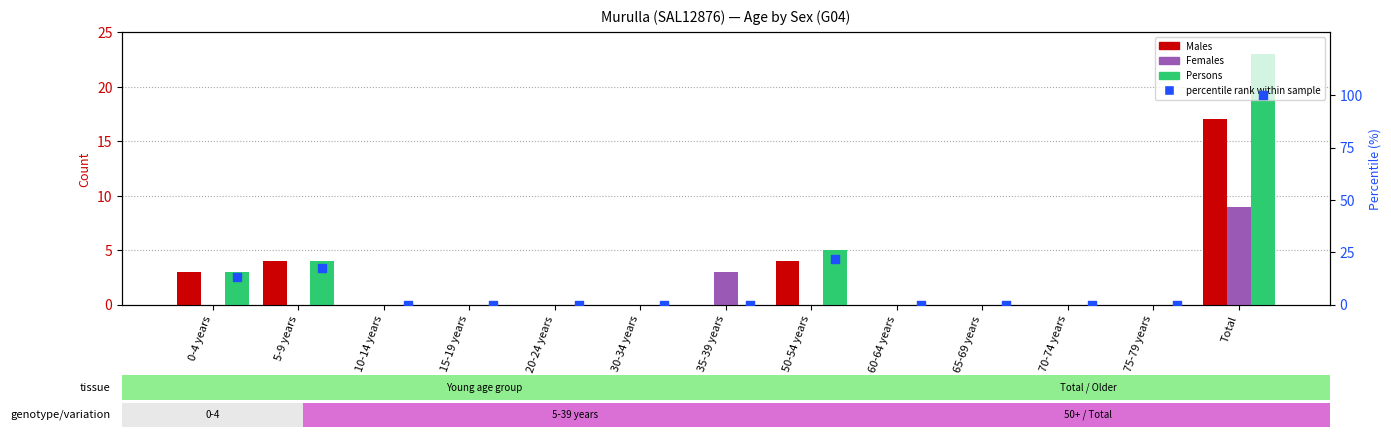

At how many categories does at least one series exceed 42?

1